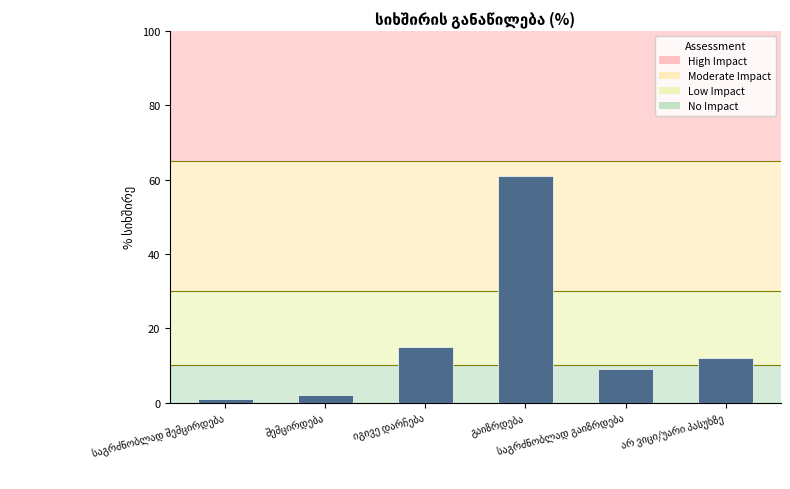

What is the maximum value shown in the chart?

61